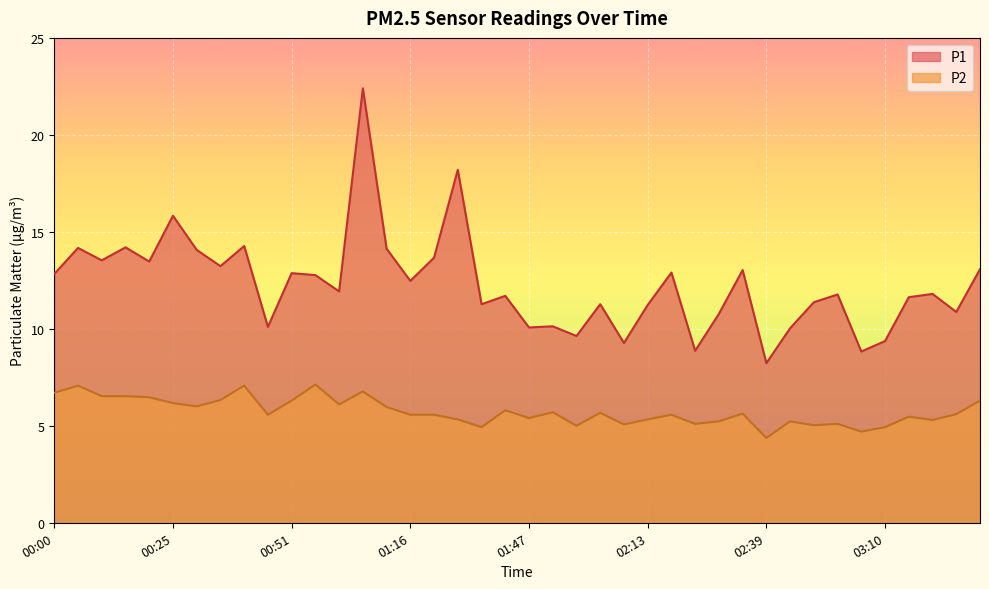

Rank the series by their maximum value, from highest to lowest.

P1, P2